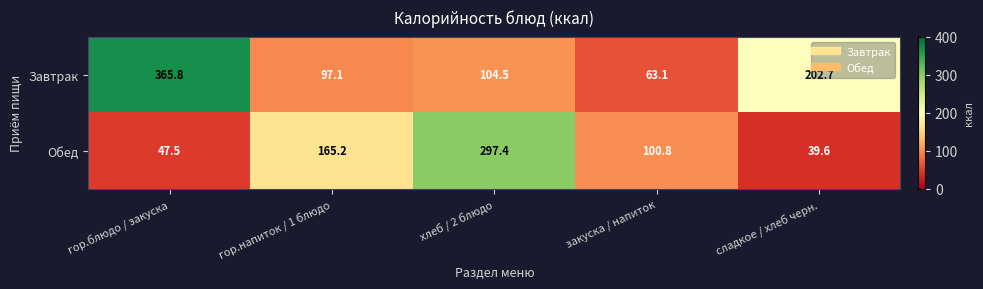

What is the difference between the Обед values at хлеб / 2 блюдо and сладкое / хлеб черн.?

257.8